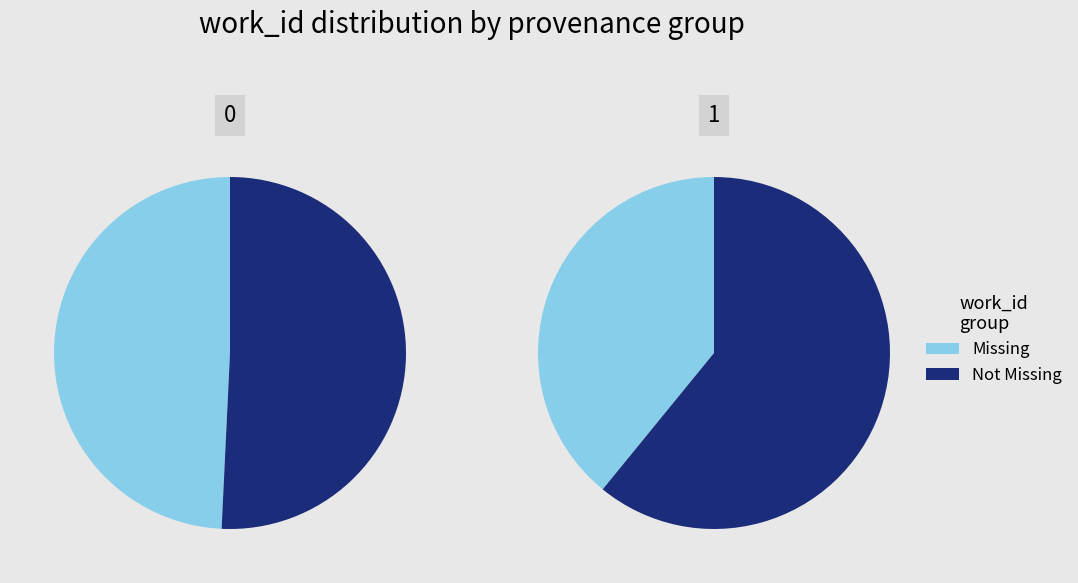

True or false: MERCURY / Crouch accounts for 57% of the total.

False